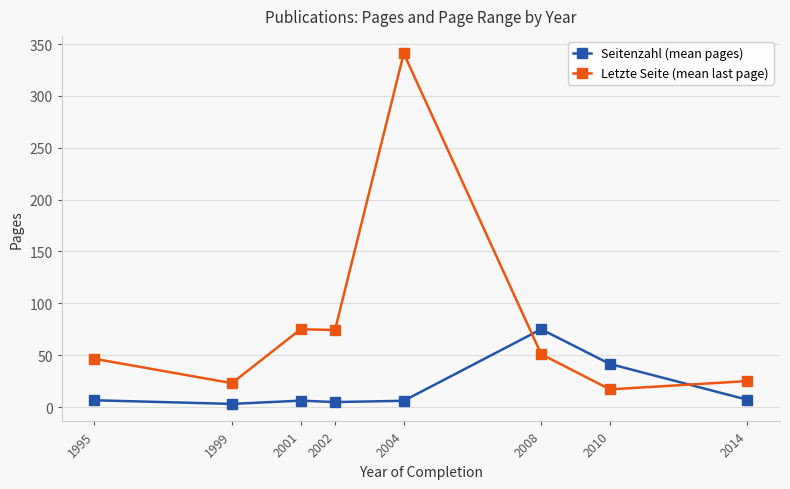

How many values in the Letzte Seite (mean last page) series are below 51?

4